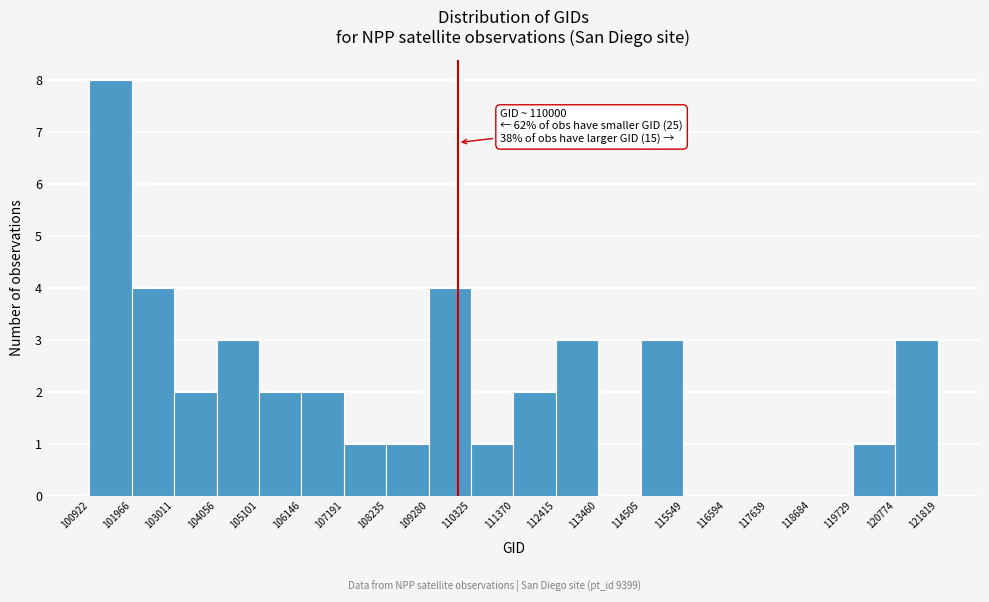

Over which range of the x-axis is the bar tallest?

100922 to 101966